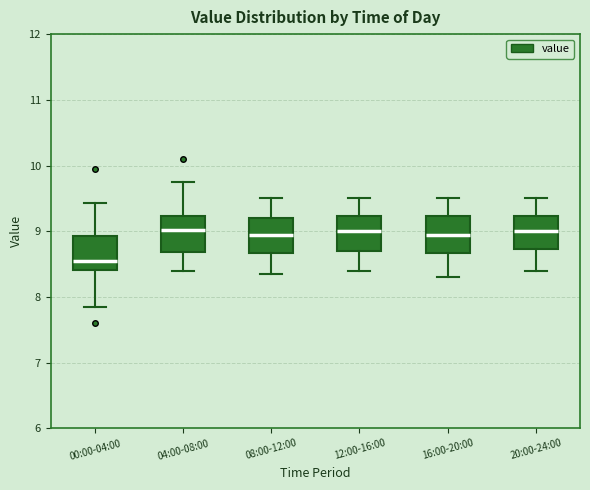

Reading left to right, transcribe this box plot: for each box, give where its median line is, the range the box spans, and where its two whiskers end, as read against the y-axis. The values are not printed on the chart, so give them approximately, as read against the axis.

00:00-04:00: median 8.6, box 8.4 to 8.9, whiskers 7.9 to 9.4
04:00-08:00: median 9.0, box 8.7 to 9.2, whiskers 8.4 to 9.8
08:00-12:00: median 9.0, box 8.7 to 9.2, whiskers 8.4 to 9.5
12:00-16:00: median 9.0, box 8.7 to 9.2, whiskers 8.4 to 9.5
16:00-20:00: median 9.0, box 8.7 to 9.2, whiskers 8.3 to 9.5
20:00-24:00: median 9.0, box 8.7 to 9.2, whiskers 8.4 to 9.5